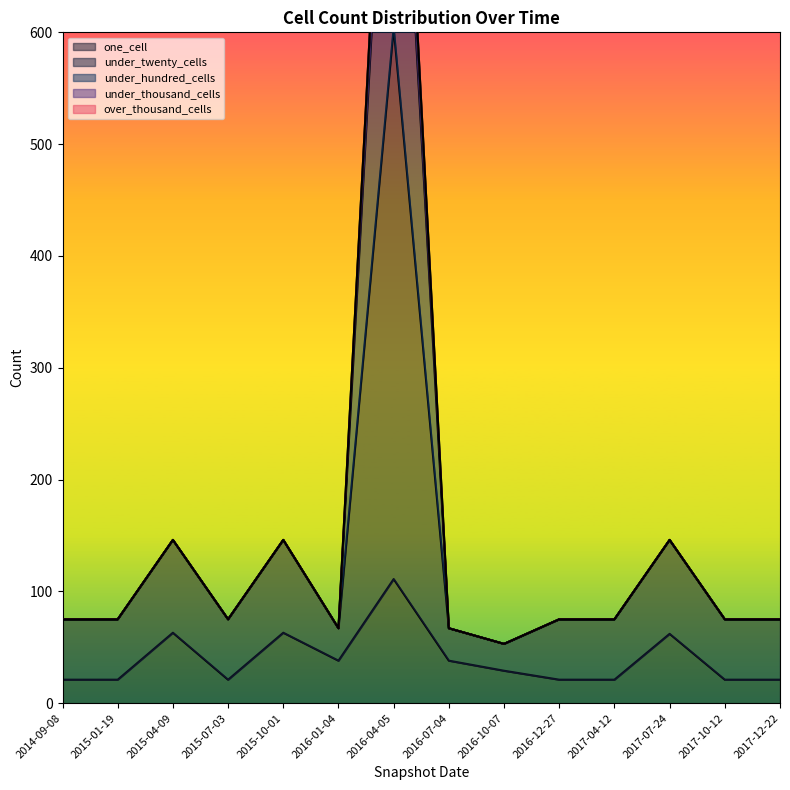

What is the lowest value of the one_cell series?

21